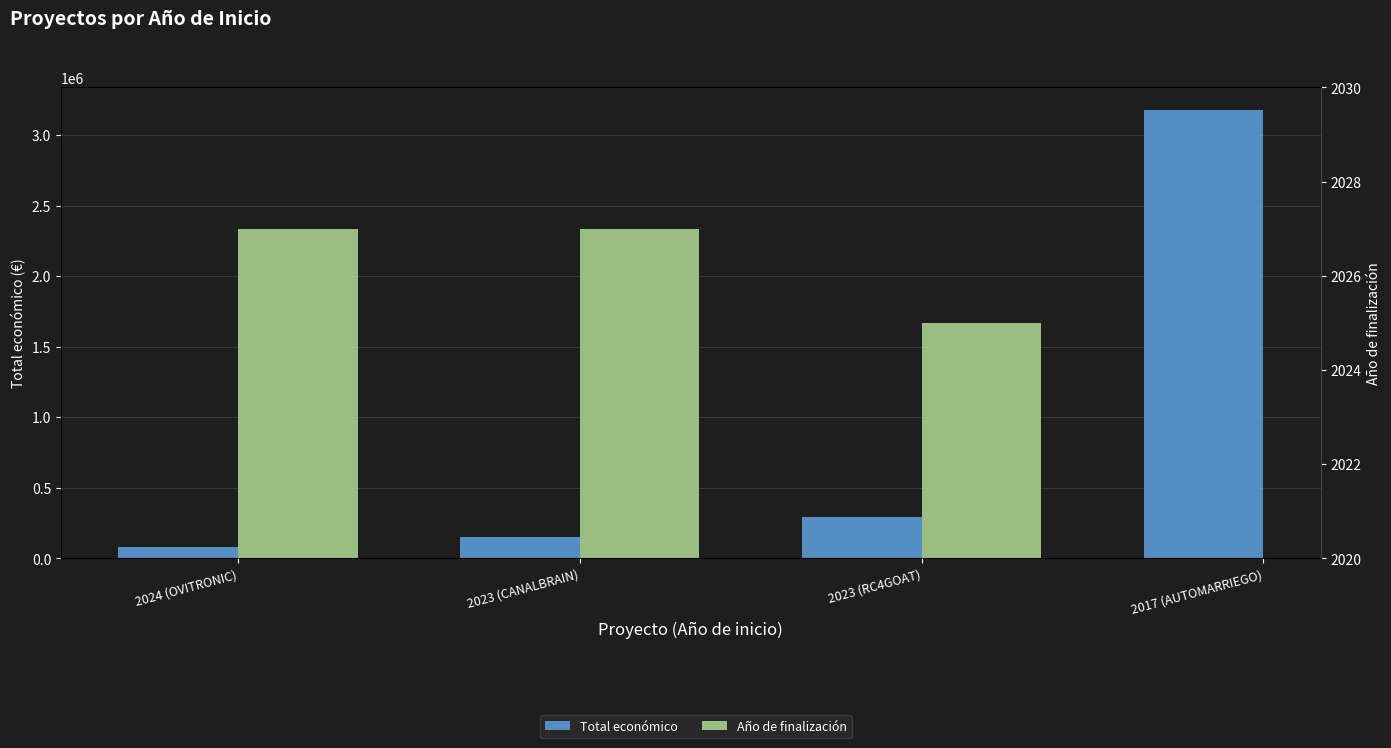

Is the value of Total económico at 2017 (AUTOMARRIEGO) greater than the value of Año de finalización at 2024 (OVITRONIC)?

Yes